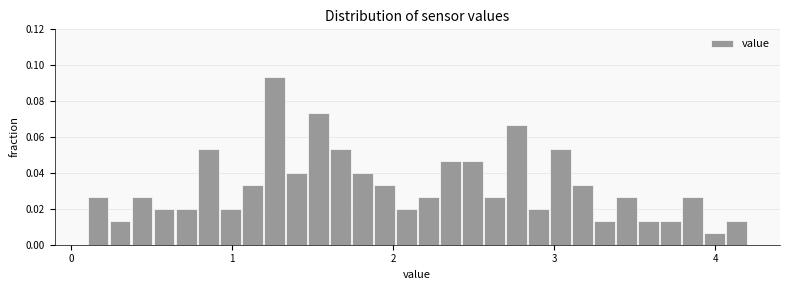

Read against the x-axis, roughly where is the centre of the tallest bar?

1.3